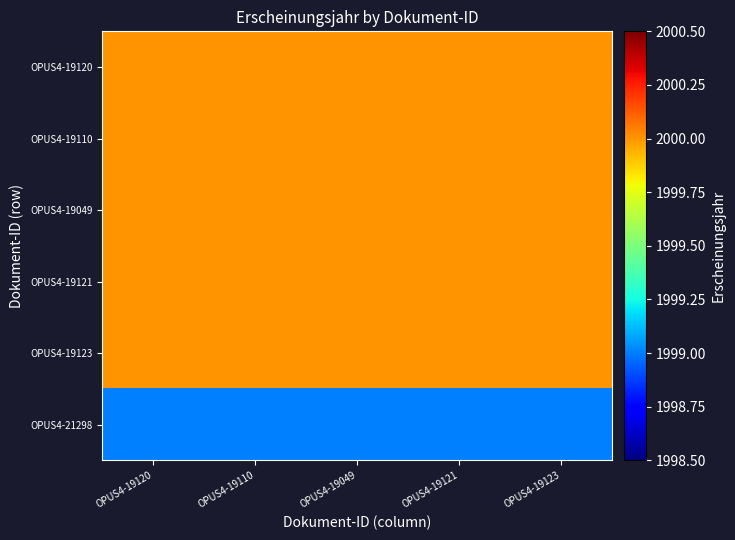

At which category does the chart reach its peak across all series?

OPUS4-19120